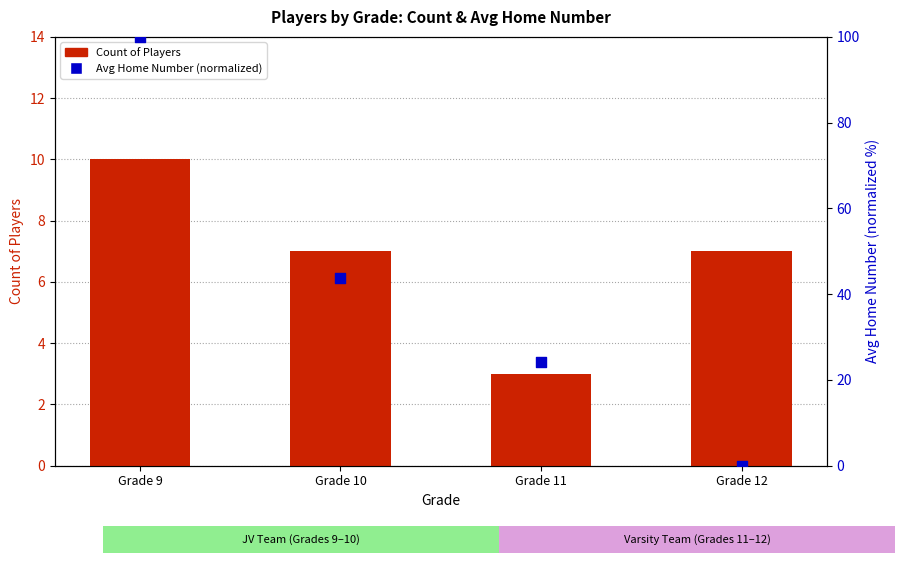

Which series has the largest total across all categories?

Avg Home Number (normalized)